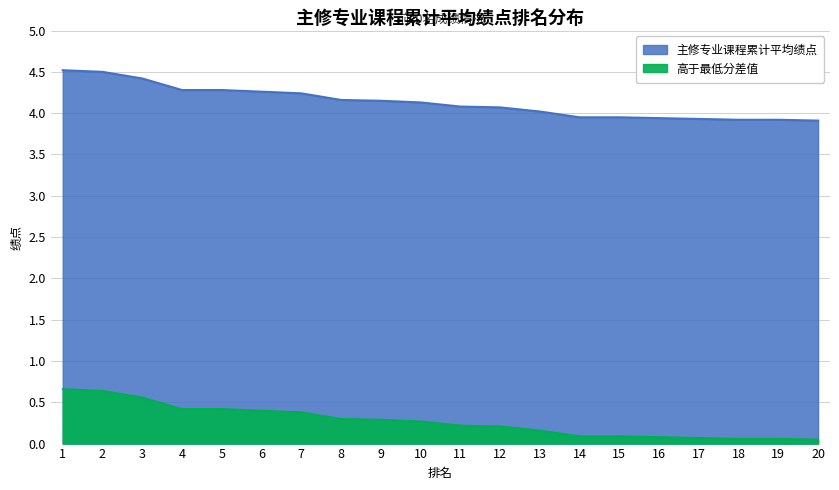

What is the smallest value displayed?

3.9